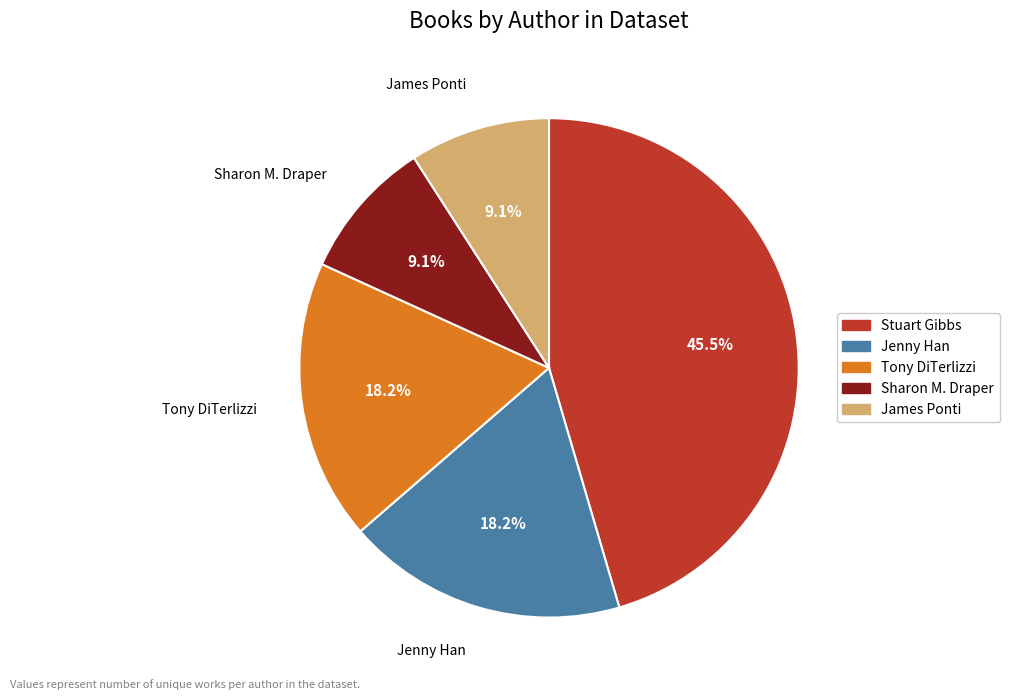

Which slice is the largest?

Stuart Gibbs